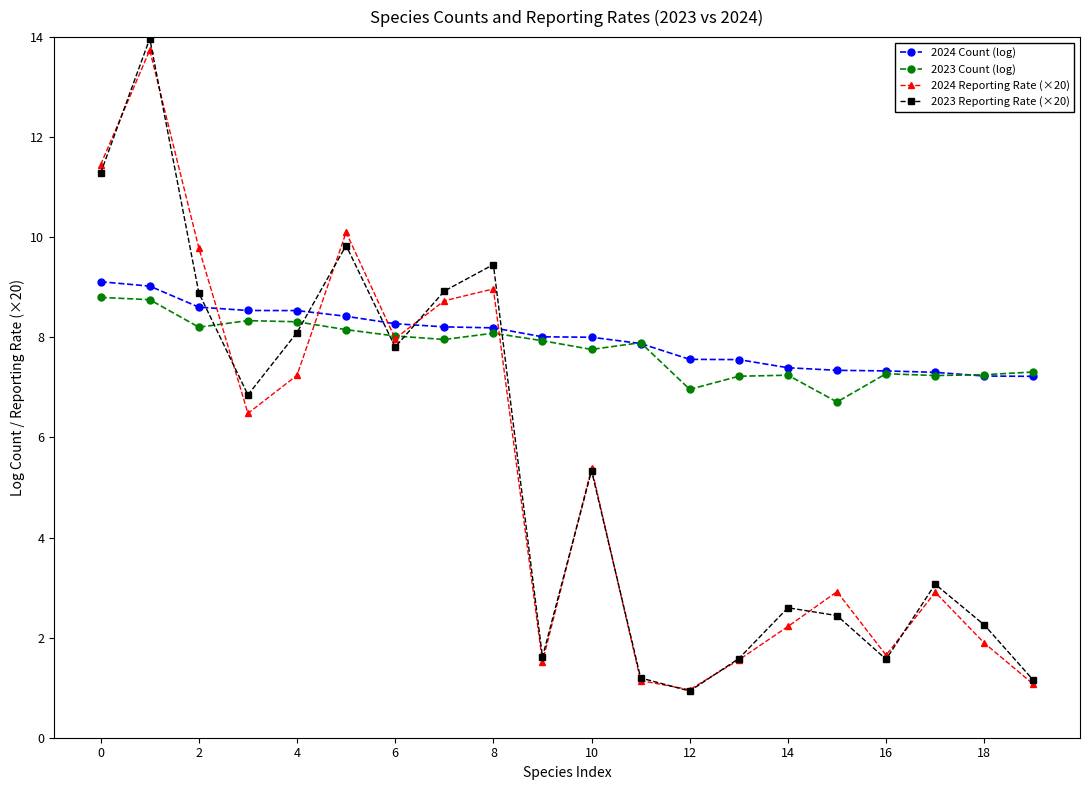

What is the sum of all 2024 Reporting Rate (×20) values?

107.7